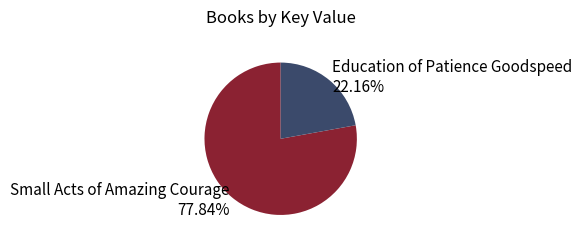

Is it true that Small Acts of Amazing Courage is 88% of the pie?

False